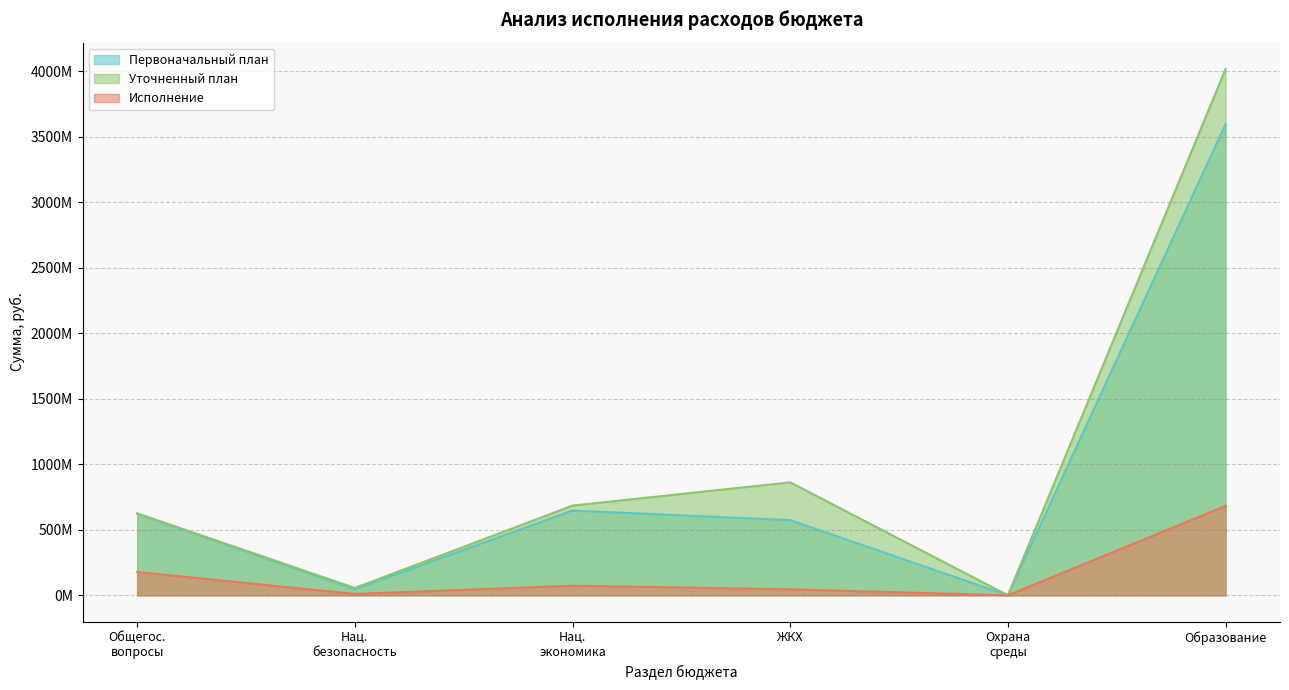

Reading left to right, transcribe all the data shown in this chart.

Первоначальный план: 621988140.0	46305415.0	647116919.0	573803230.0	197500.0	3596151590.0
Уточненный план: 625708859.0	55842620.0	684608953.0	862067101.0	197500.0	4017179137.0
Исполнение: 177810293.7	10176199.1	73423720.7	45736606.0	0.0	681910473.2